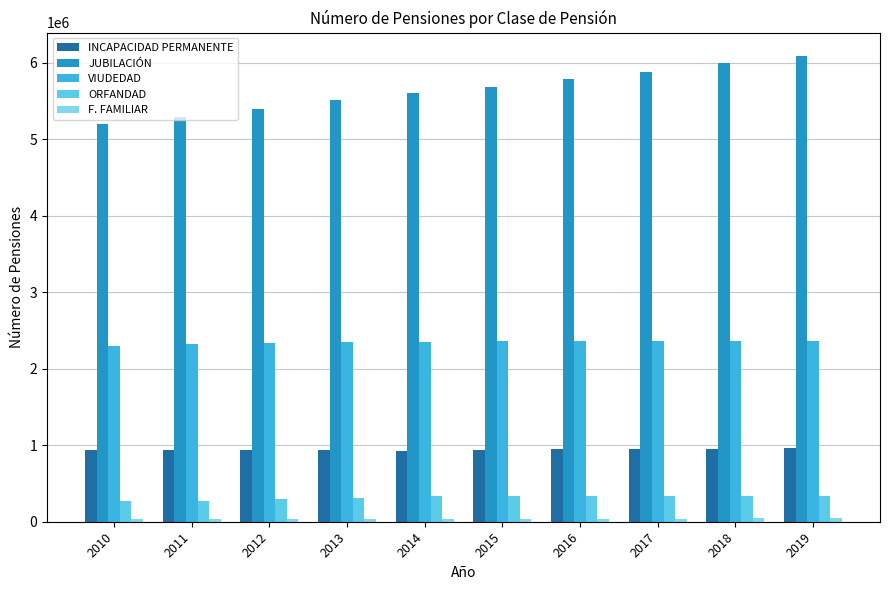

What is the highest value of the VIUDEDAD series?

2366788